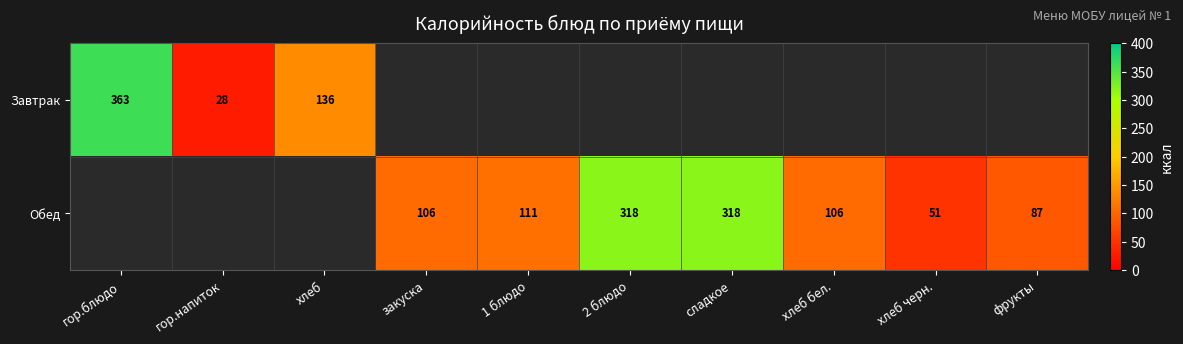

What is the difference between the Обед values at хлеб черн. and 2 блюдо?

267.0